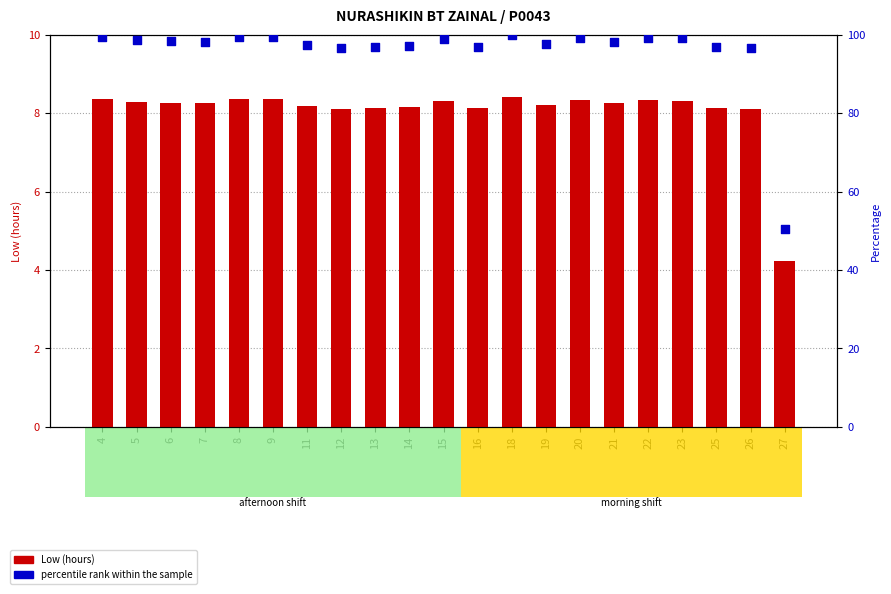

Which series has the largest total across all categories?

percentile rank within the sample